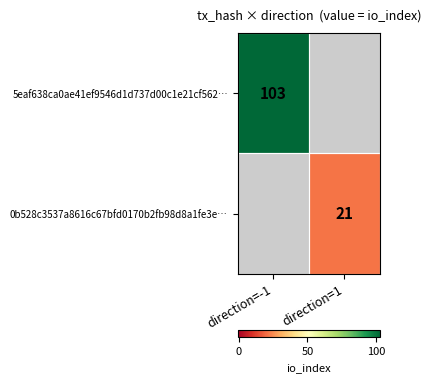

Count the number of data series in this chart.

2